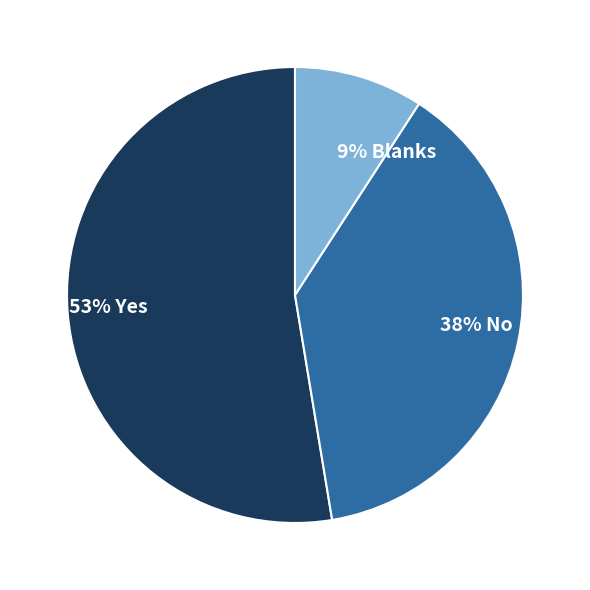

How many segments does this pie chart have?

3